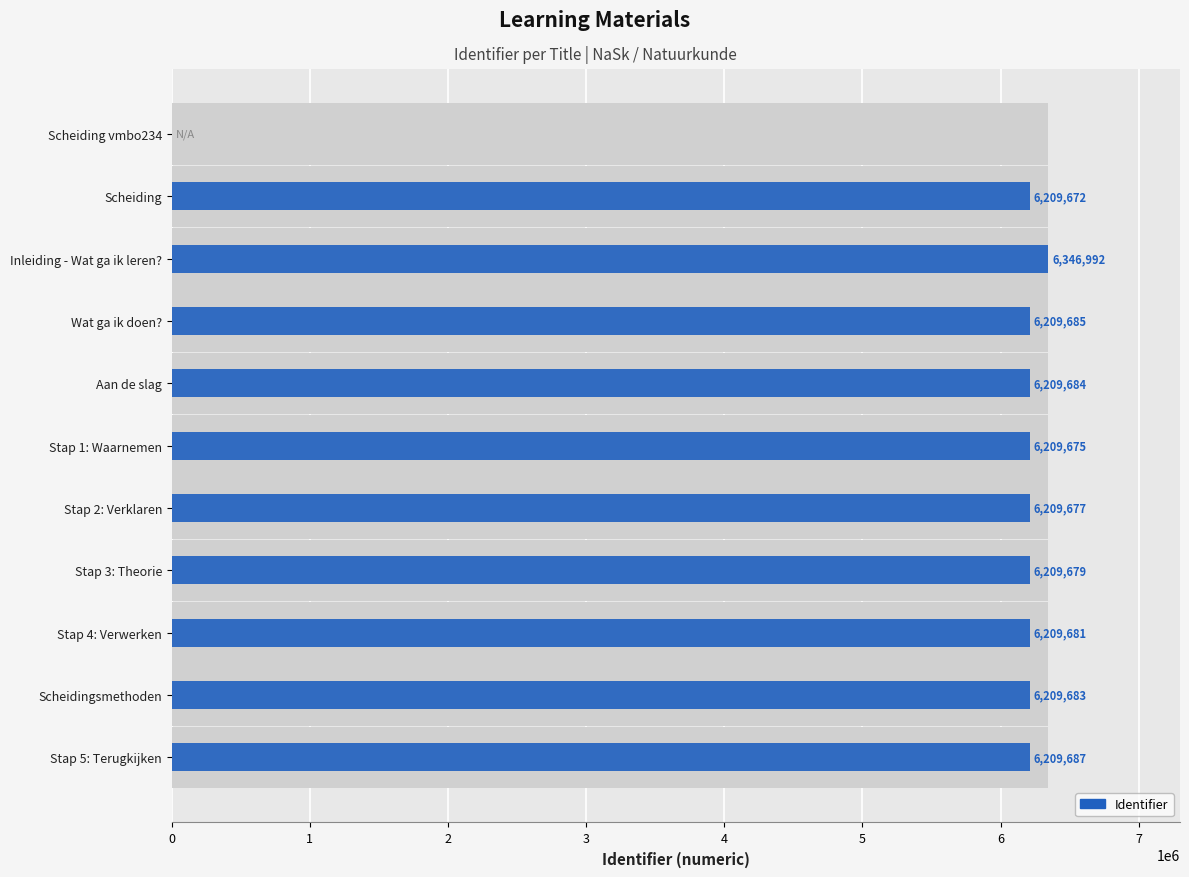

What is the value of the 2nd bar from the left?

6209672